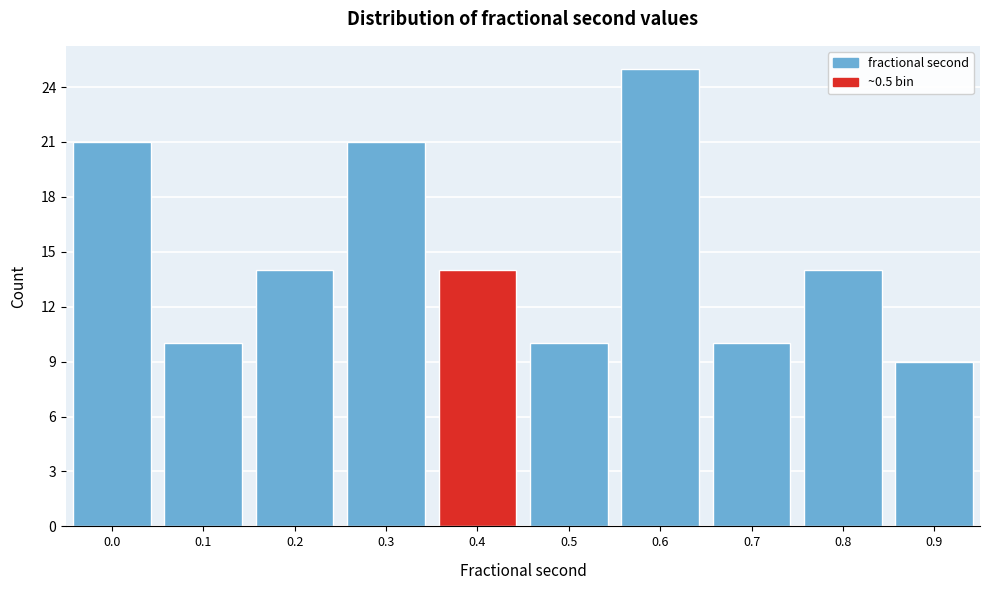

Reading right to left, extract all data points from this chart.

0.9=9	0.8=14	0.7=10	0.6=25	0.5=10	0.4=14	0.3=21	0.2=14	0.1=10	0.0=21